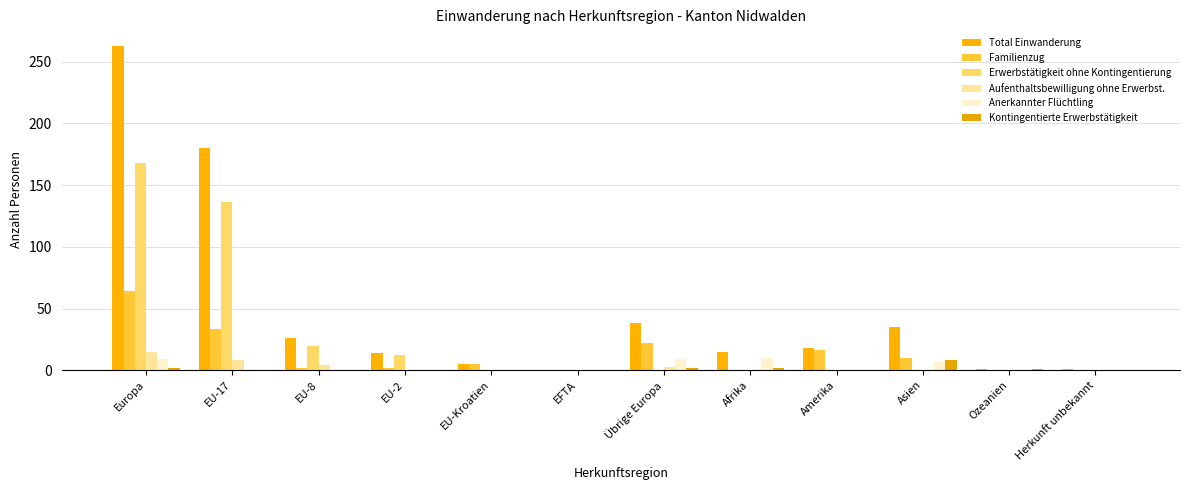

At which label is Familienzug closest to 32?

EU-17